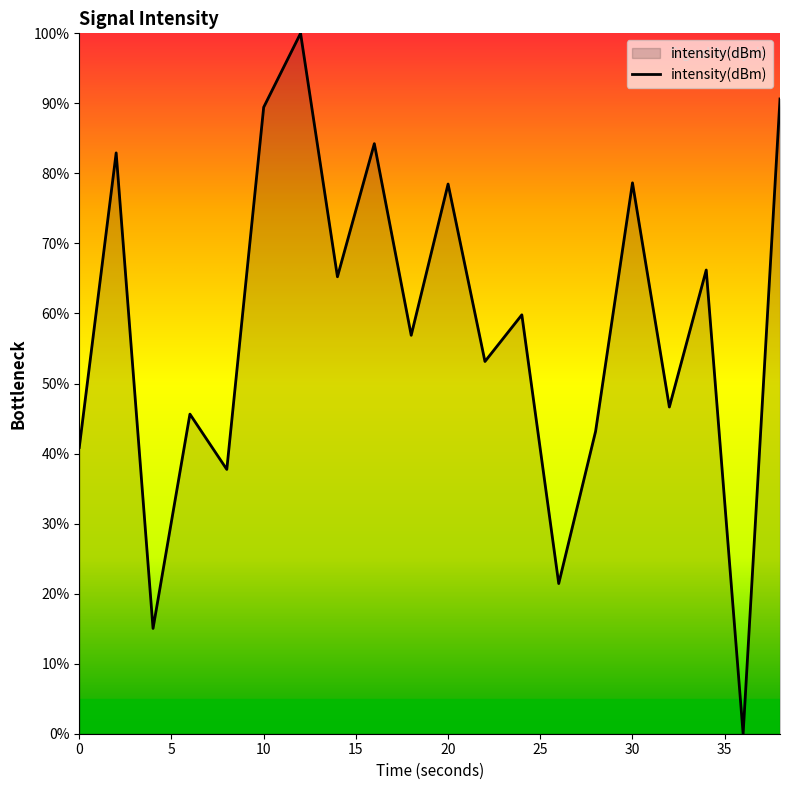

What is the maximum value shown in the chart?

100.0